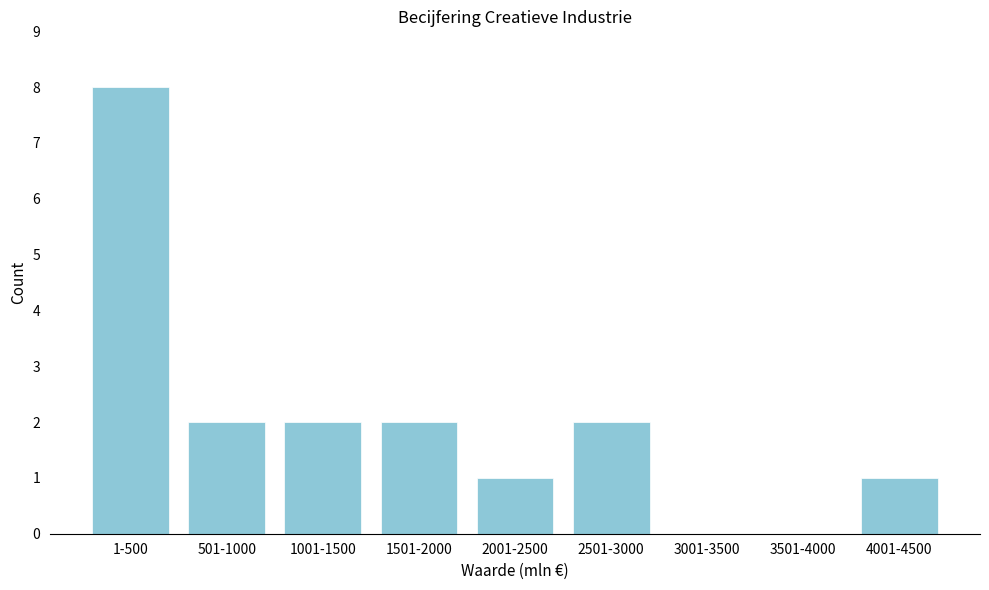

Reading left to right, extract all data points from this chart.

1-500=8	501-1000=2	1001-1500=2	1501-2000=2	2001-2500=1	2501-3000=2	3001-3500=0	3501-4000=0	4001-4500=1